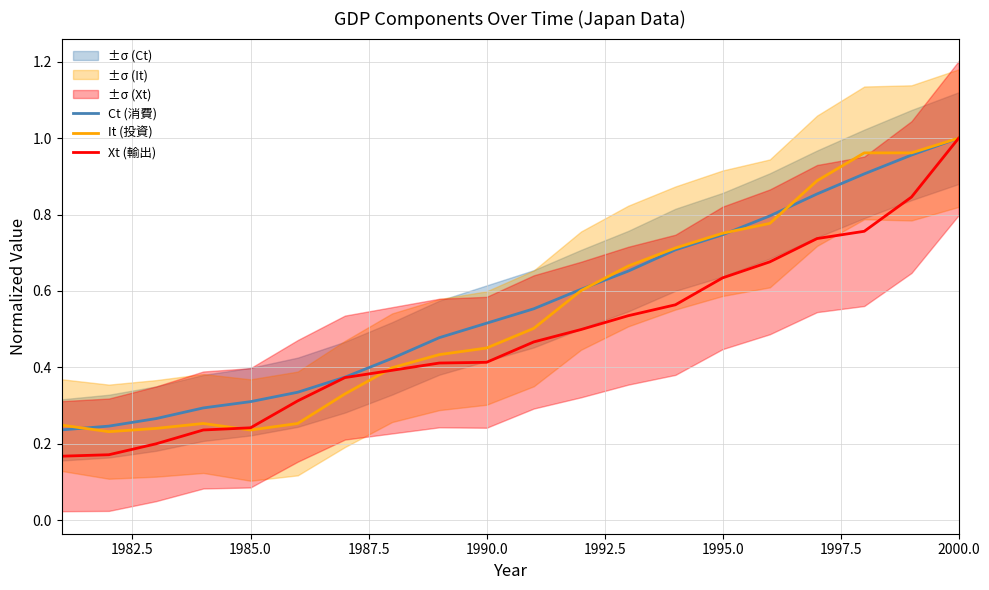

Which category has the highest value in the Ct (消費) series?

2000.0